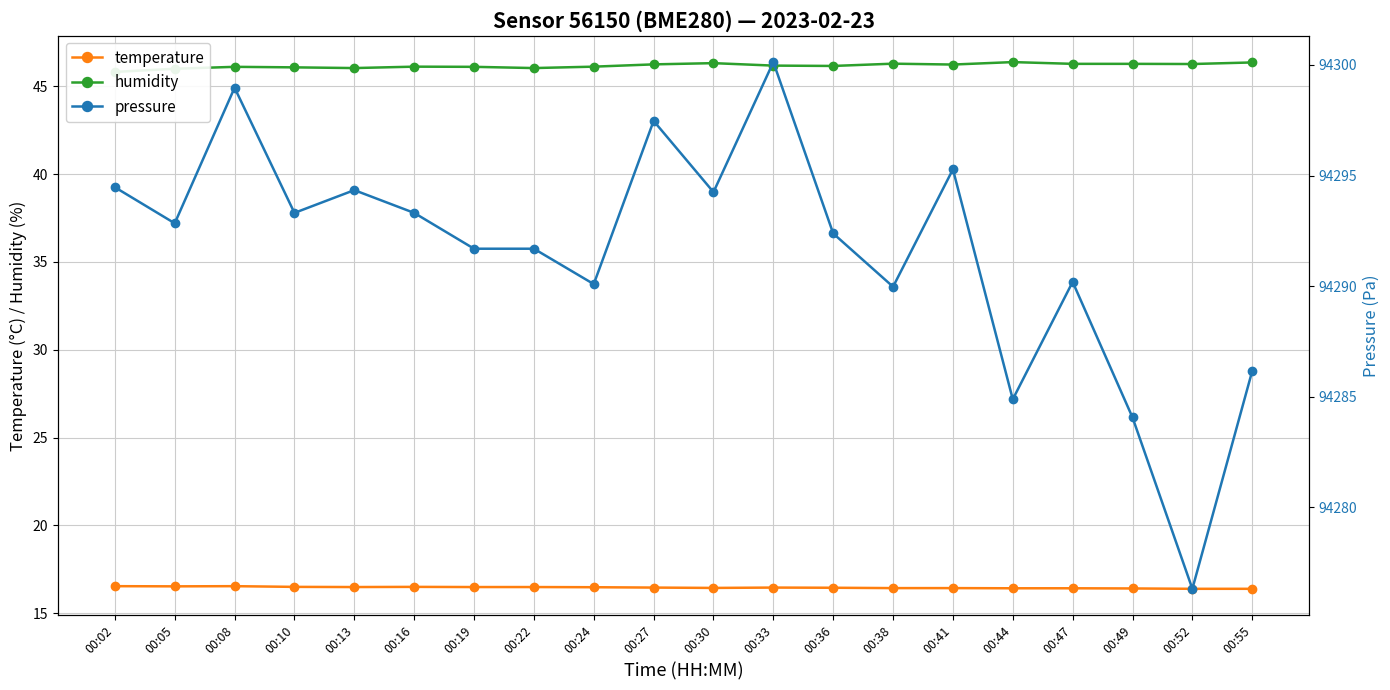

What is the sum of the temperature values at 00:16 and 00:22?

33.0